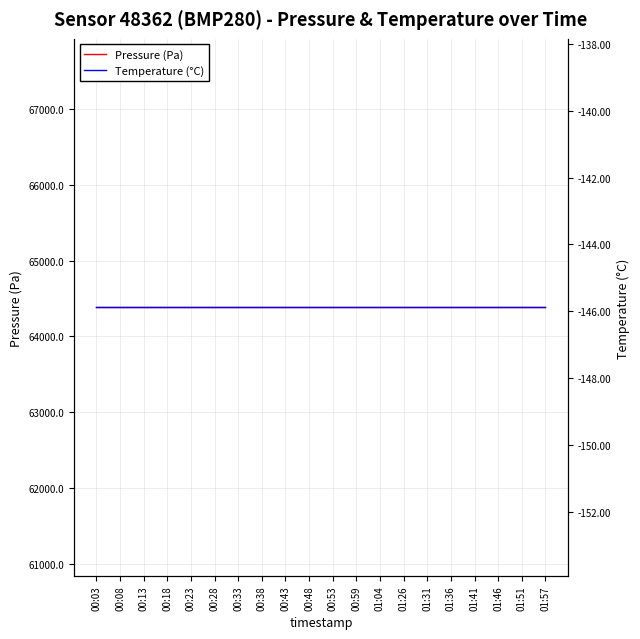

At how many categories does at least one series exceed 57762?

20